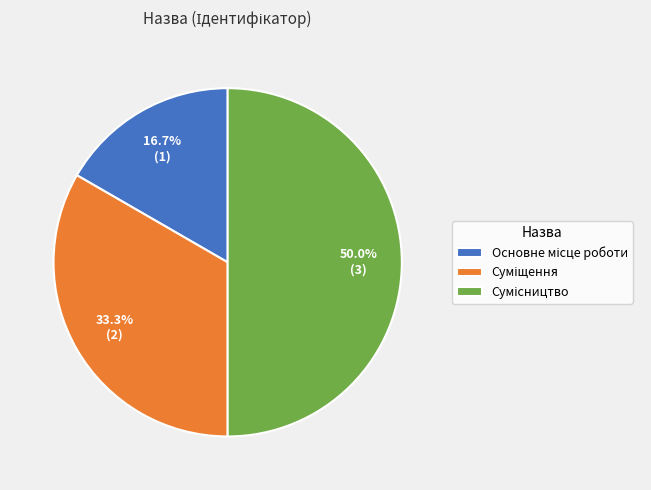

To the nearest percent, what percentage of the pie is Основне місце роботи?

17%